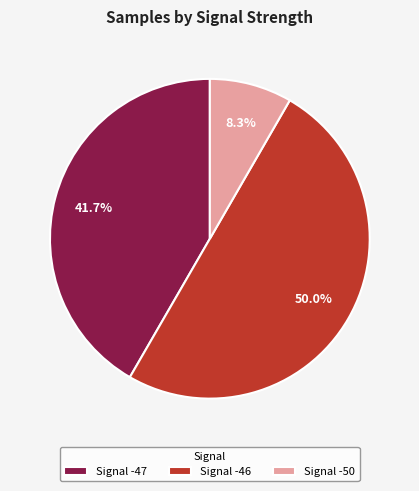

Combined, do Signal -46 and Signal -50 account for over 50%?

Yes